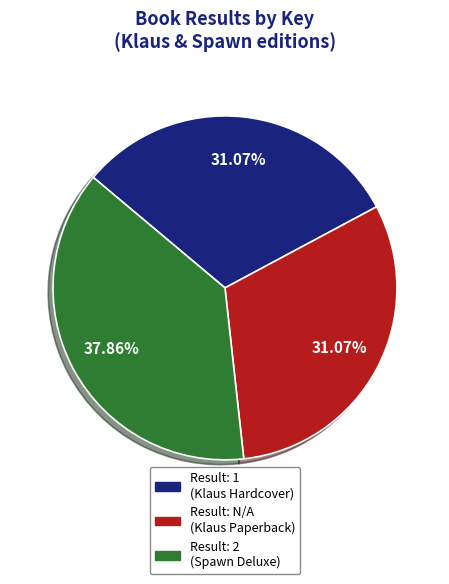

Between Result: 2 (Spawn Deluxe) and Result: N/A (Klaus Paperback), which is larger?

Result: 2 (Spawn Deluxe)